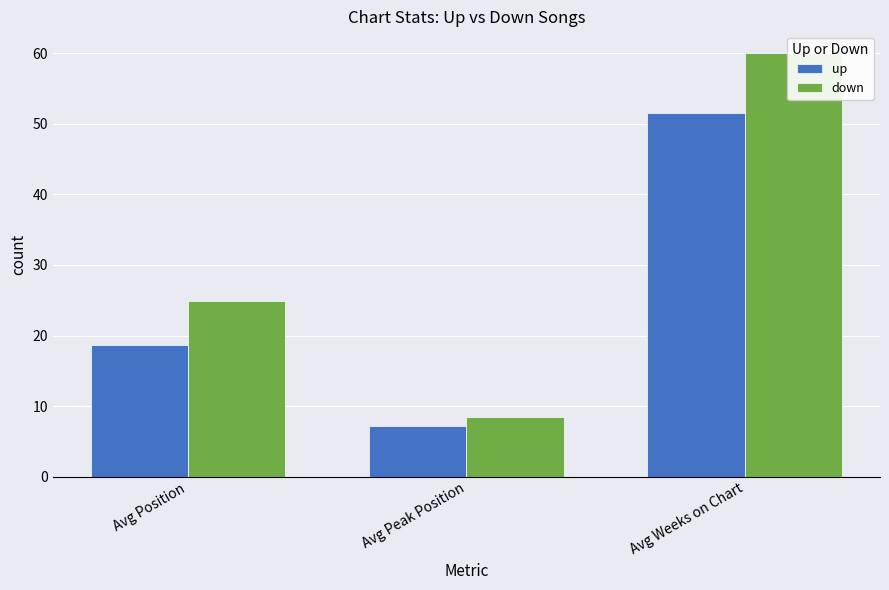

Which series has the largest range (max minus min)?

down